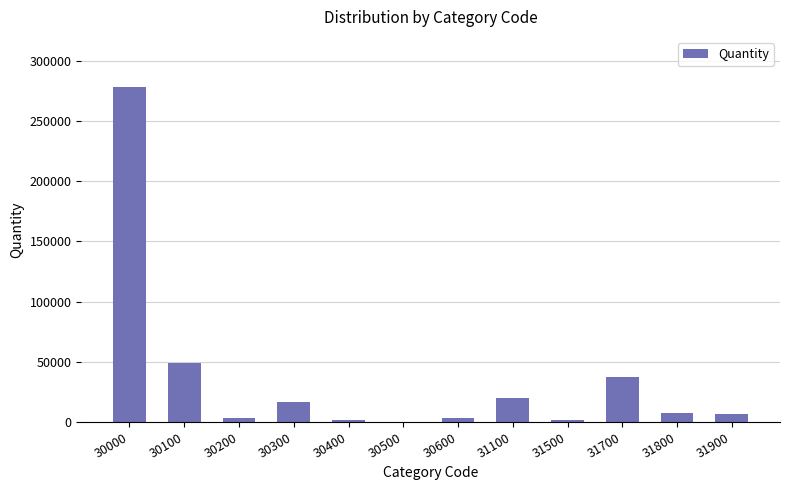

Is it true that the value at 30000 is 278113?

True